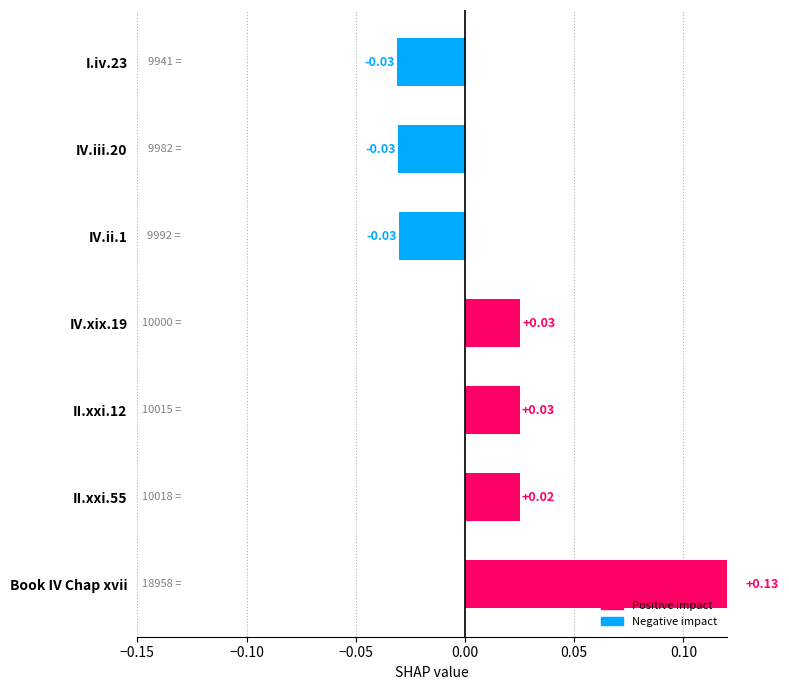

What is the maximum value shown in the chart?

0.1